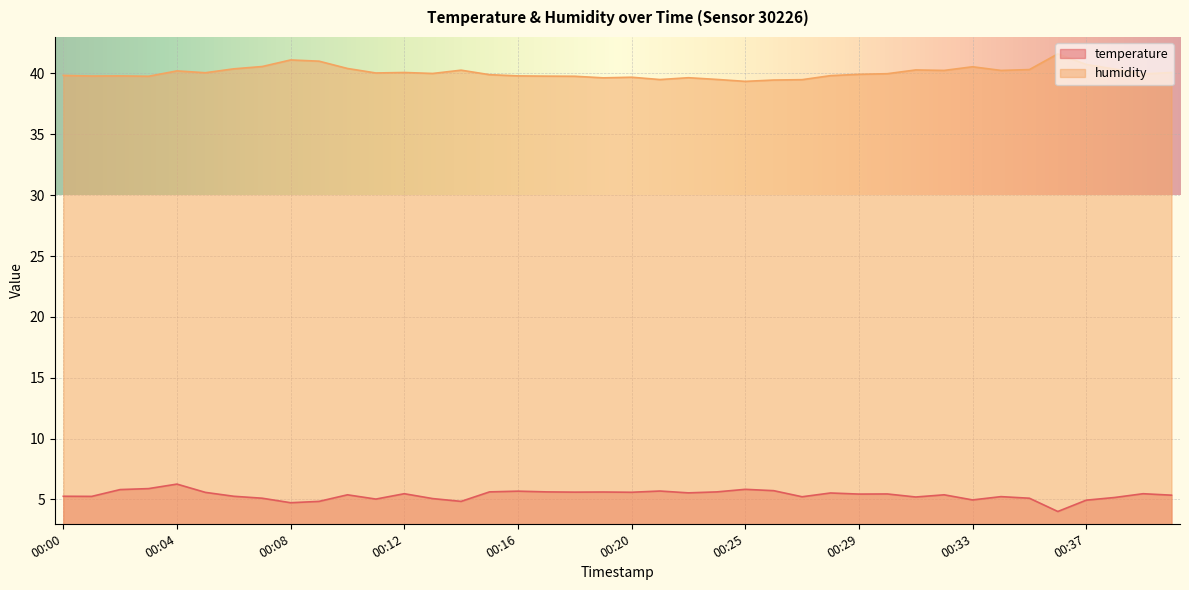

What is the total value across all series at 00:34?

45.5